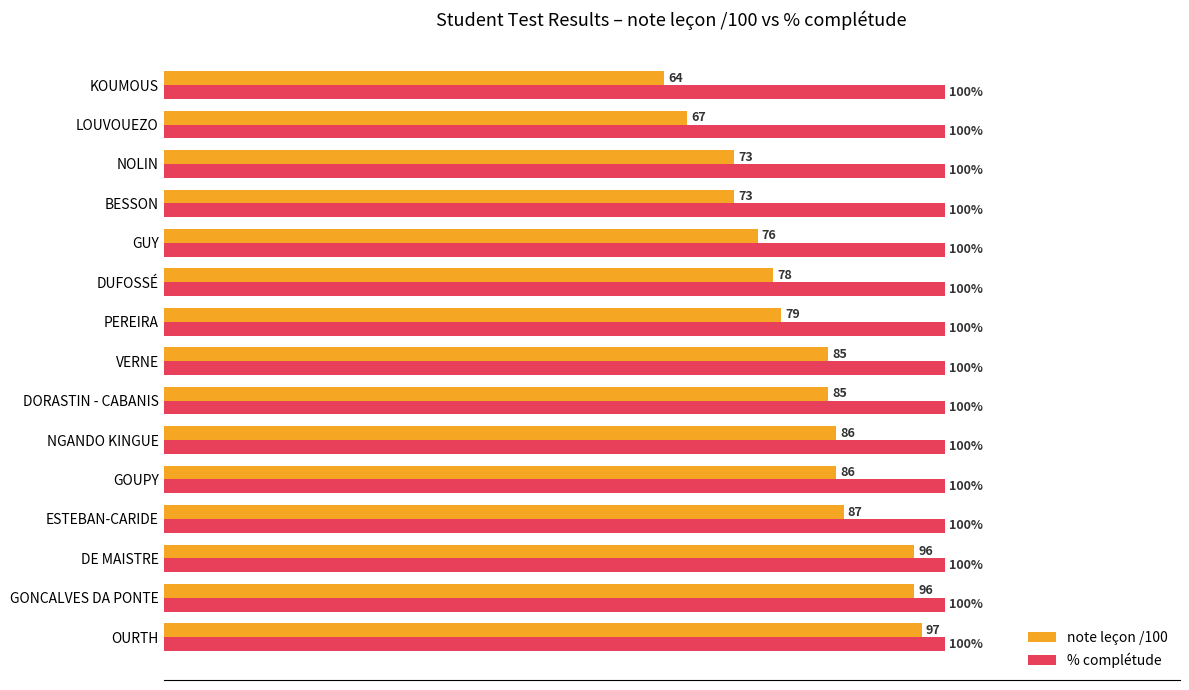

List the series in order of their peak value, highest first.

% complétude, note leçon /100